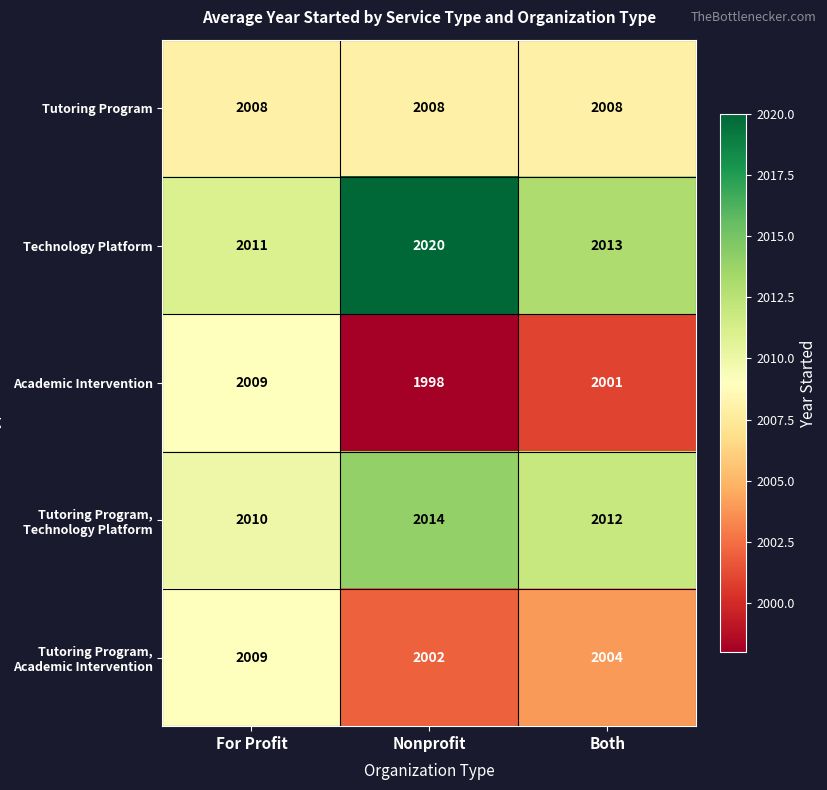

What is the average value of the Technology Platform series?

2015